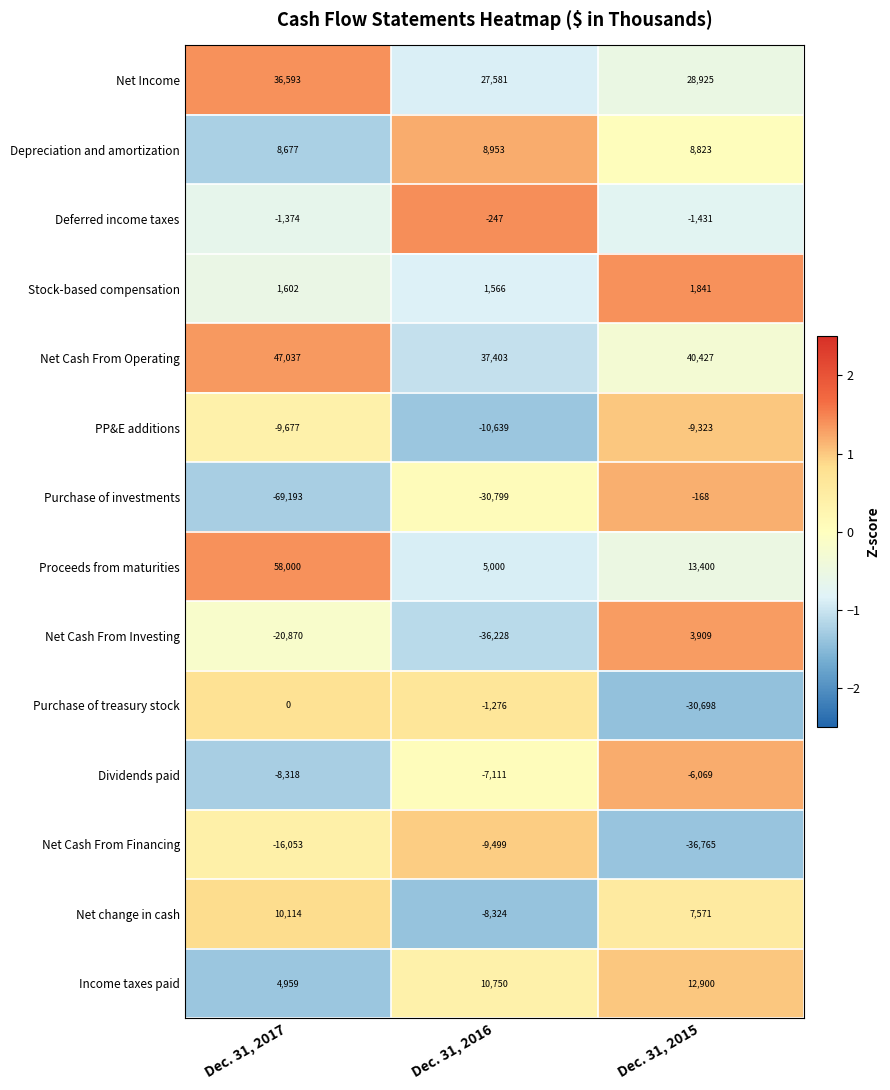

What is the approximate value of Net Income at Dec. 31, 2016, to the nearest 50?

27600